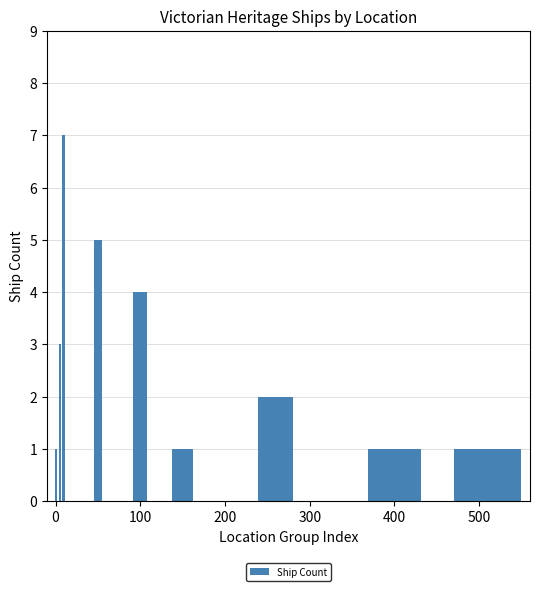

Reading left to right, list all the values displayed in this chart.

1	3	7	5	4	1	2	1	1